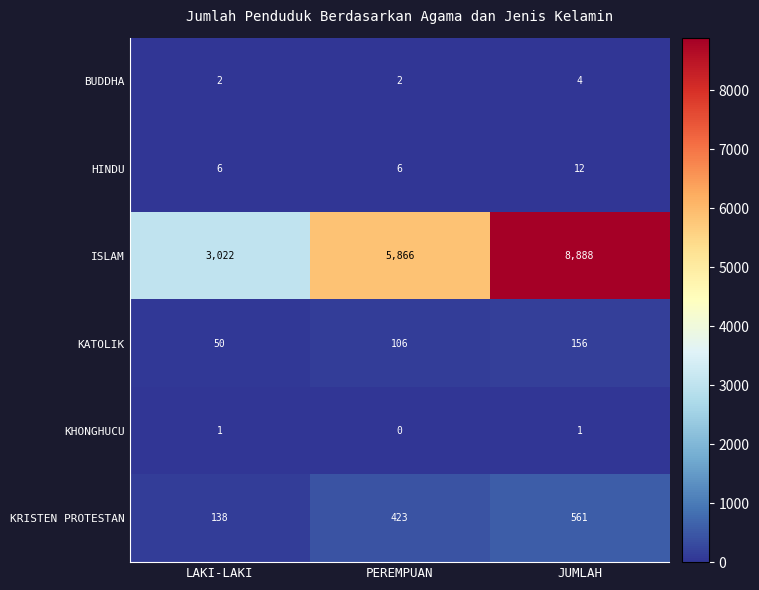

List the series in order of their peak value, highest first.

ISLAM, KRISTEN PROTESTAN, KATOLIK, HINDU, BUDDHA, KHONGHUCU